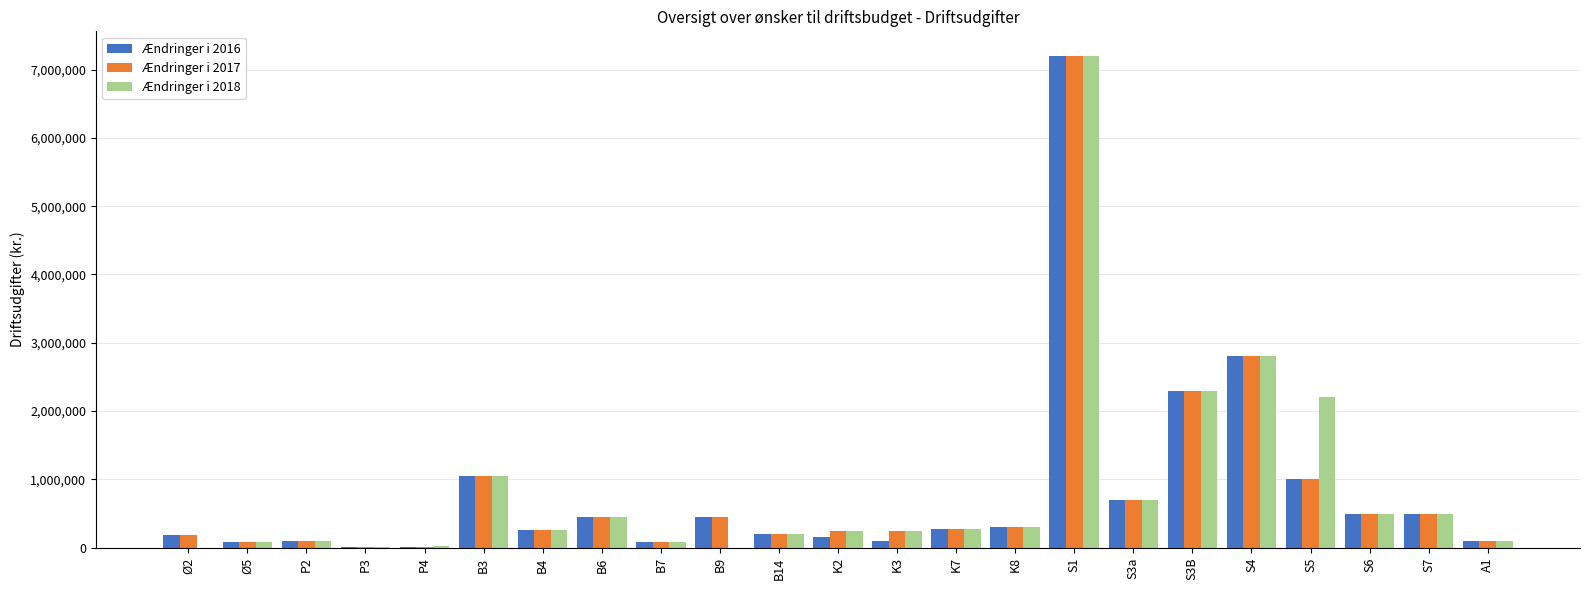

At which category does the chart reach its peak across all series?

S1